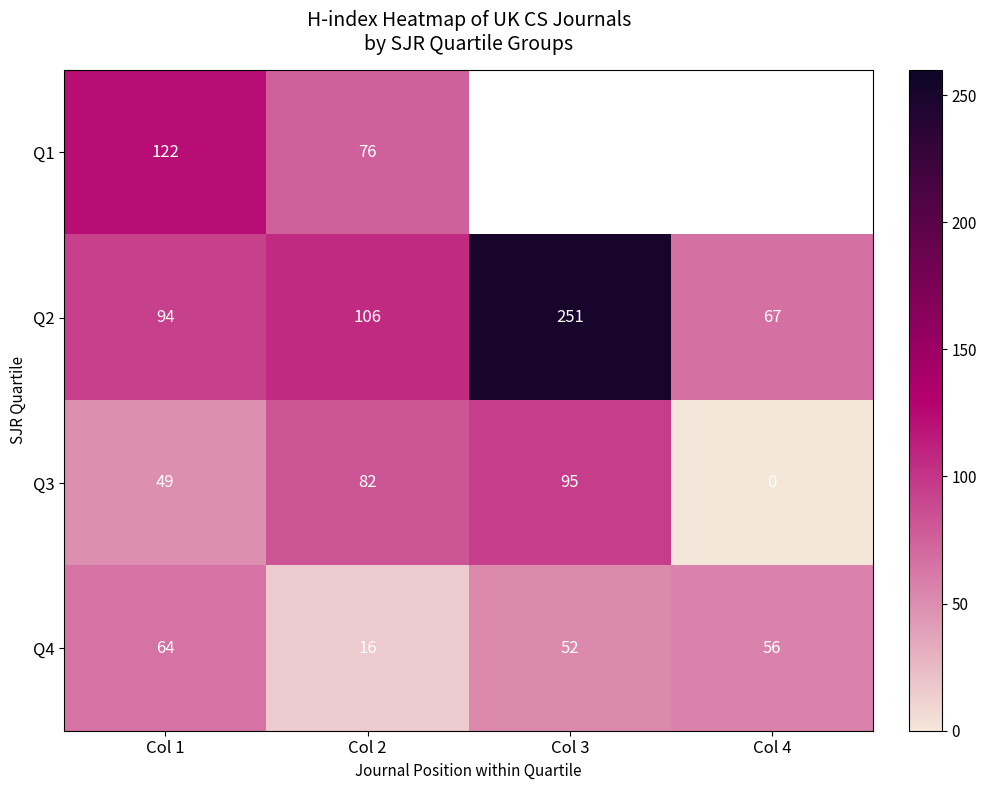

What is the difference between the highest and lowest values at Col 2?

90